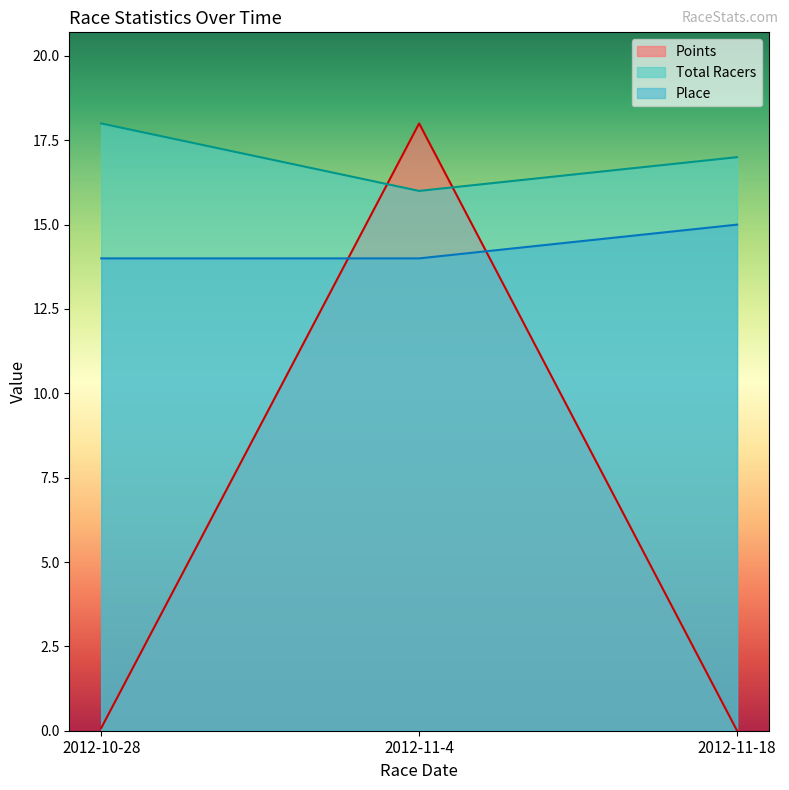

Which series has the largest range (max minus min)?

Points